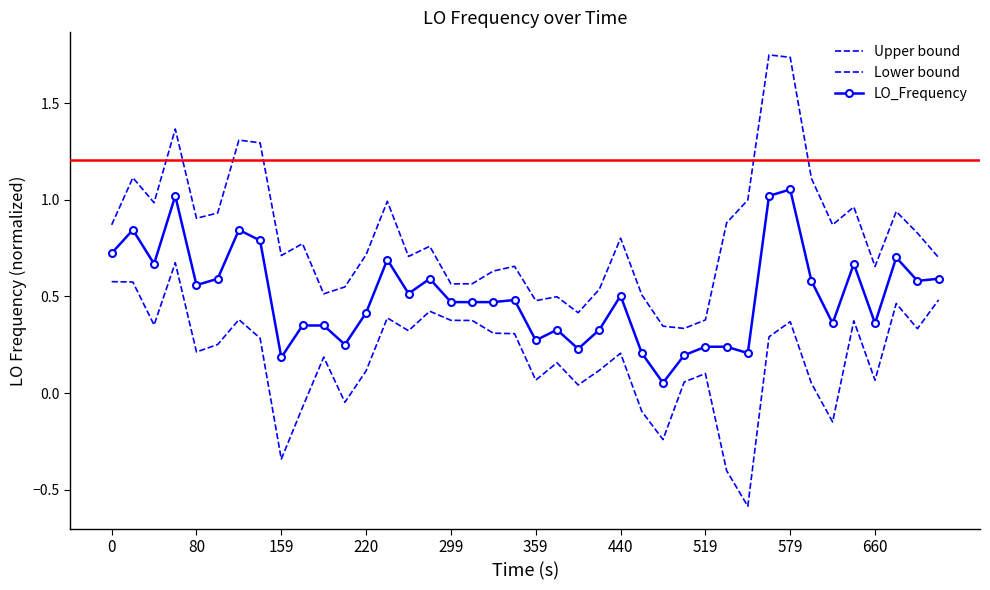

What is the sum of all Upper bound values?

32.6